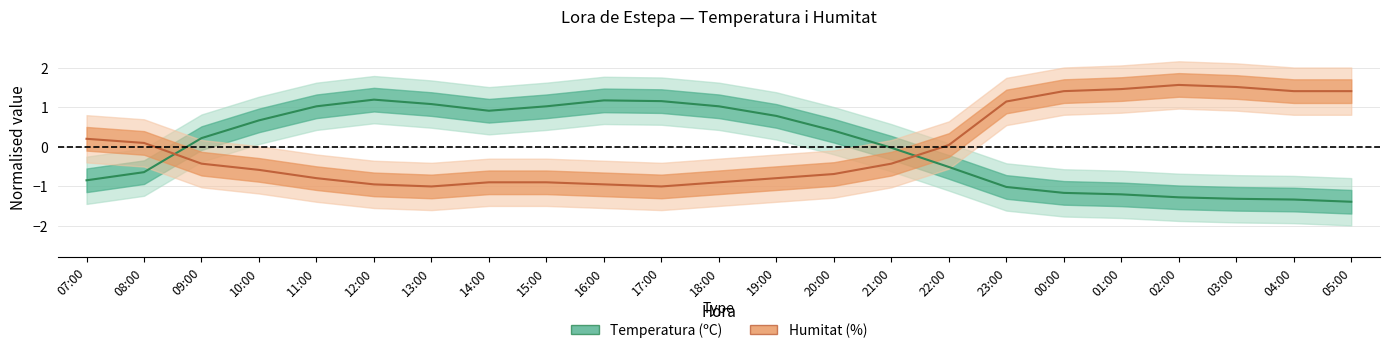

Does the chart display data point markers on the line(s)?

No